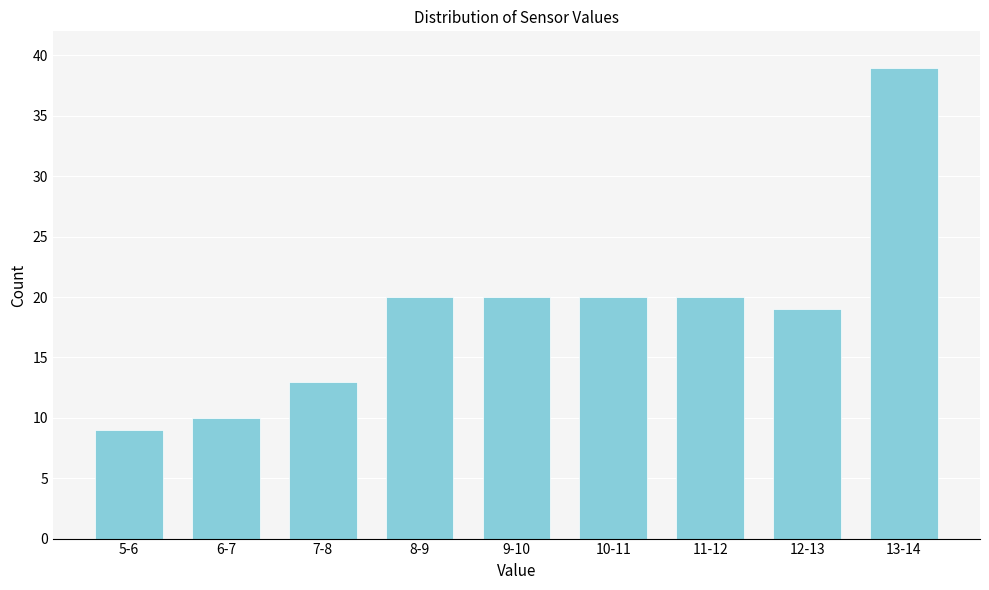

Reading right to left, extract all data points from this chart.

39	19	20	20	20	20	13	10	9